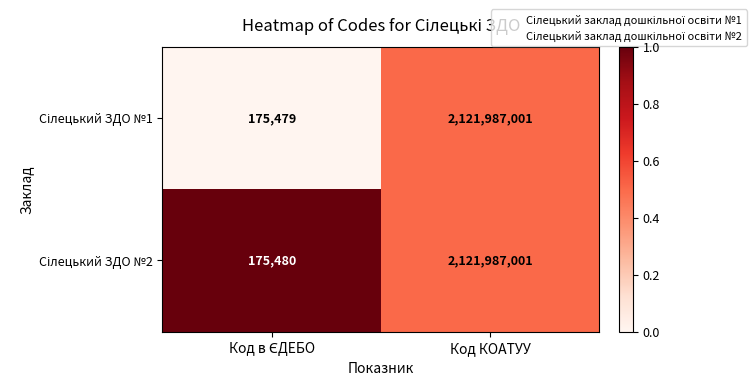

At which category does the chart reach its peak across all series?

Код КОАТУУ